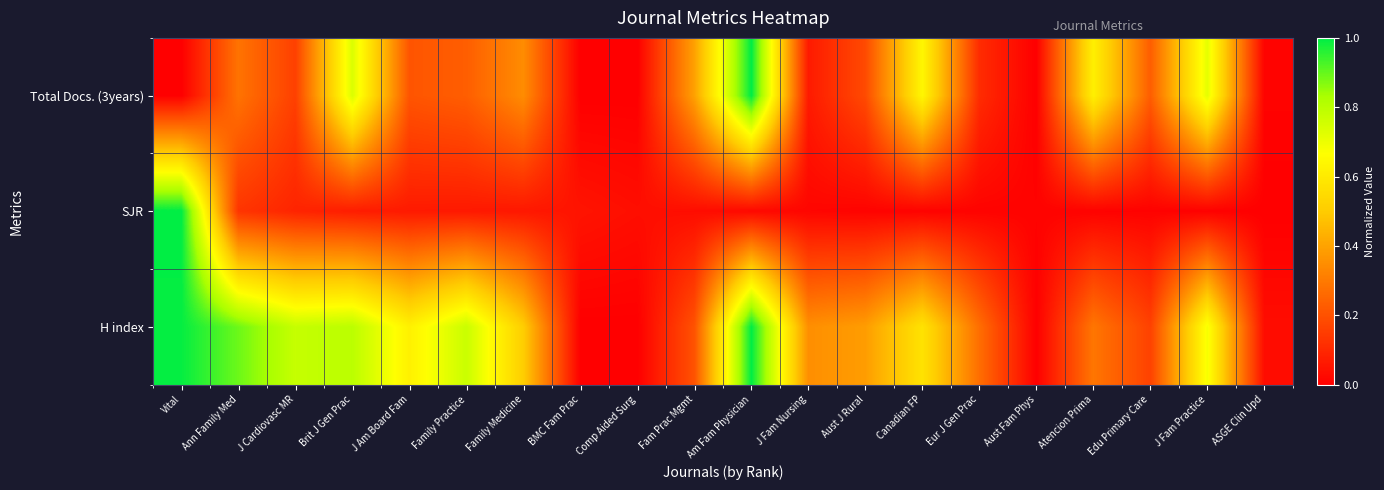

How many categories are shown in the chart?

20